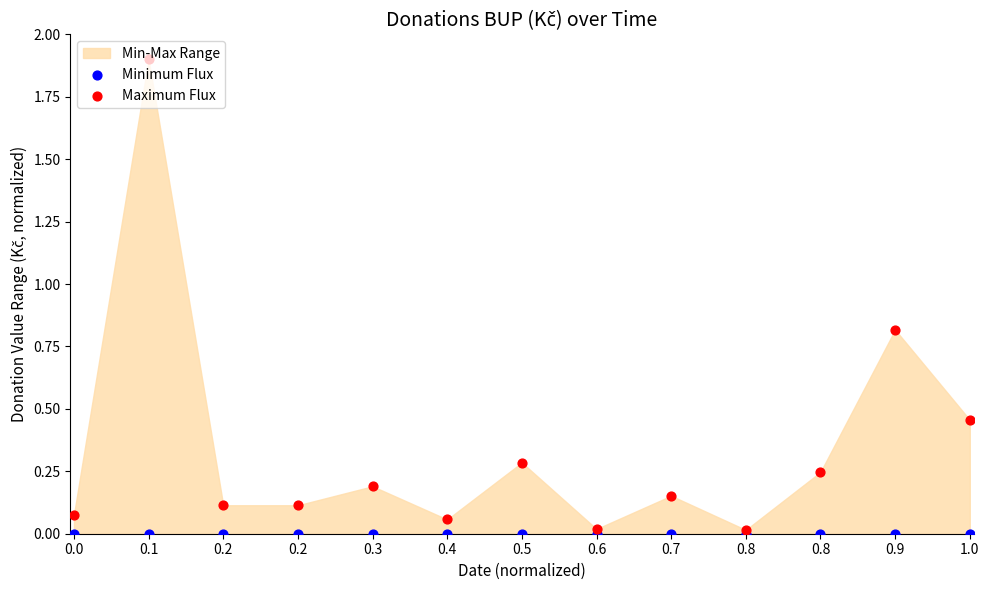

At how many categories does at least one series exceed 1?

1